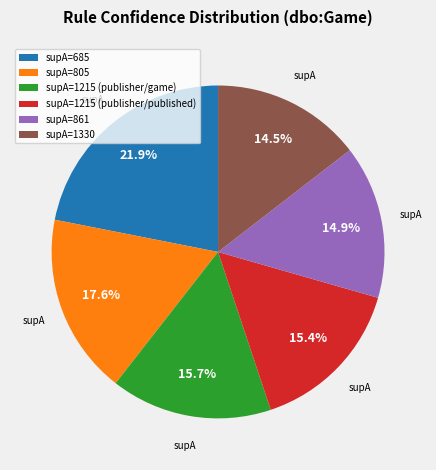

Does supA=861 represent more than half of the total?

No